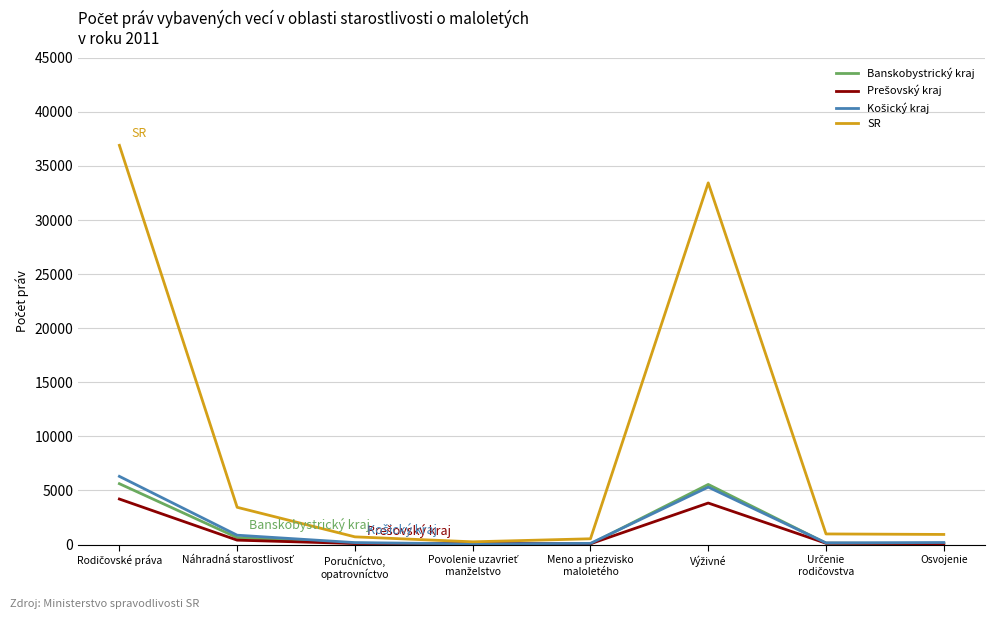

What is the maximum value for Banskobystrický kraj?

5628